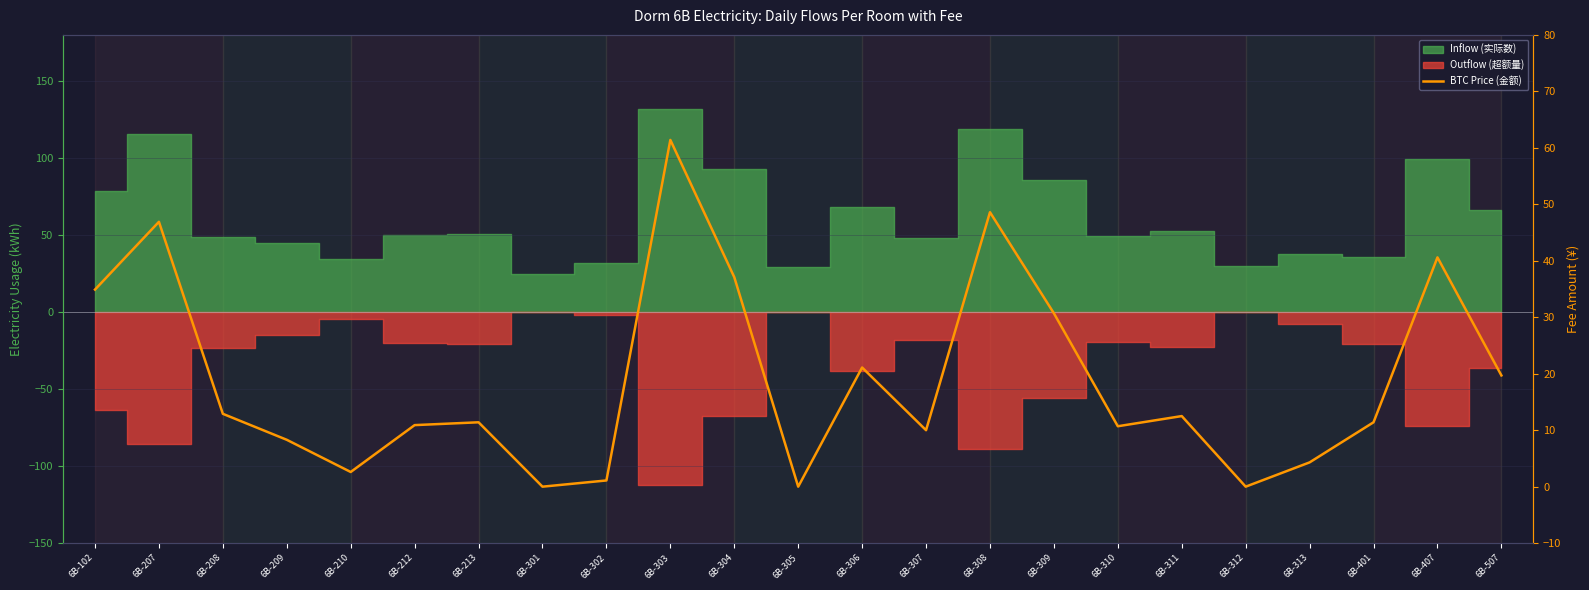

At which category does the chart reach its peak across all series?

6B-303